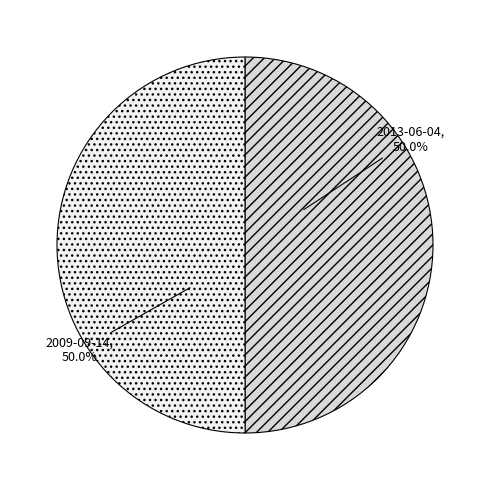

How much of the chart is everything except 2009-09-14?

50.0%